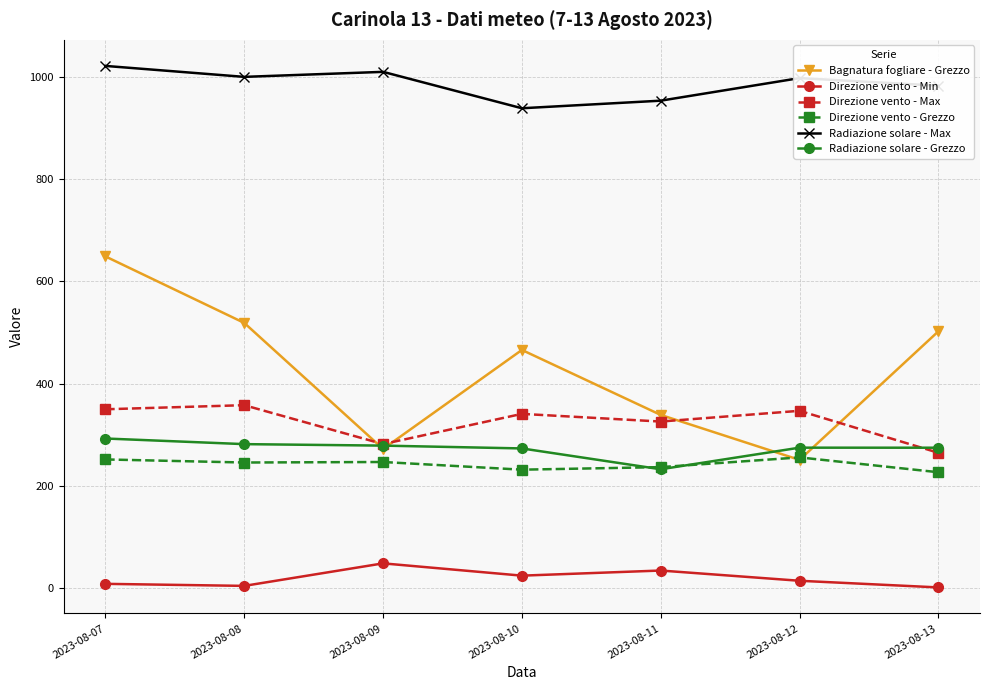

Is it true that Direzione vento - Max equals 95.4 at 2023-08-10?

False